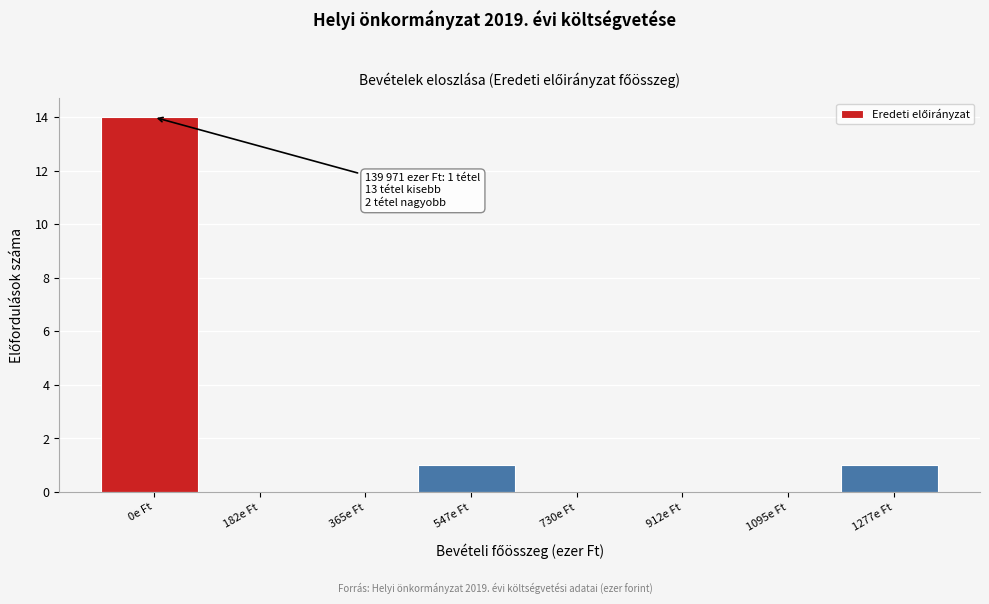

Reading right to left, what are all the values shown in this chart?

1277e Ft=1	1095e Ft=0	912e Ft=0	730e Ft=0	547e Ft=1	365e Ft=0	182e Ft=0	0e Ft=14